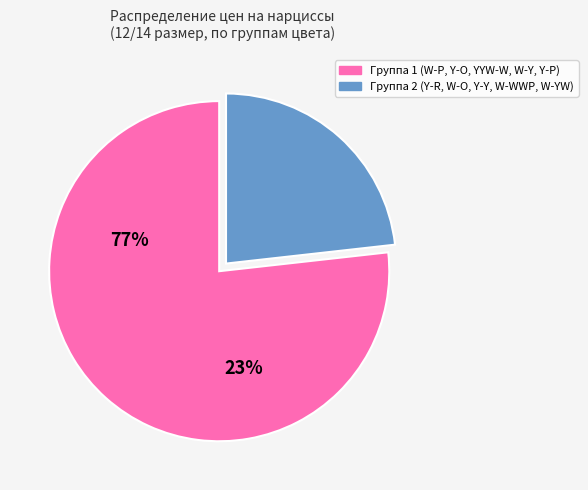

Is there a majority slice in this chart?

Yes